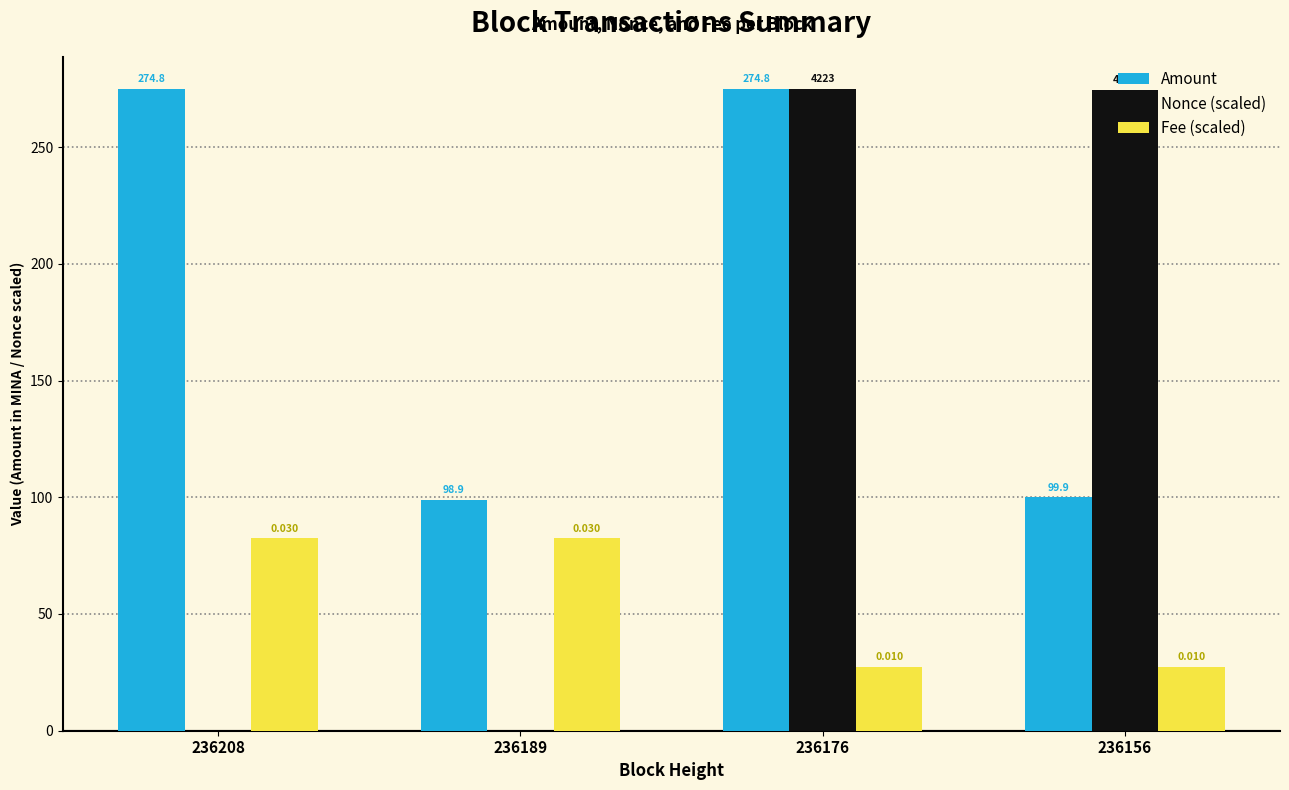

Which series changed the most between 236189 and 236156?

Nonce (scaled)